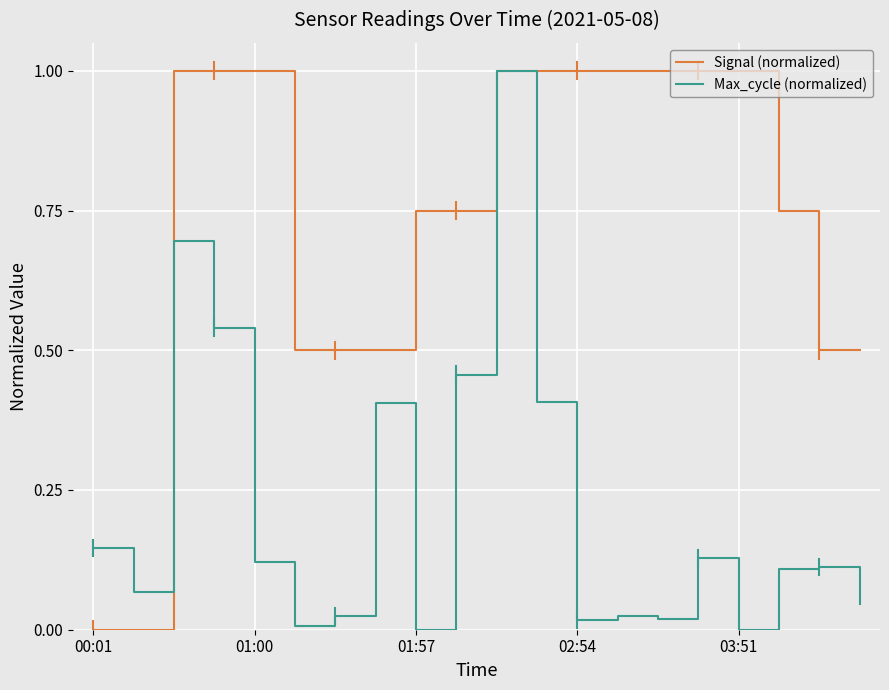

True or false: Signal (normalized) and Max_cycle (normalized) intersect in this chart.

True